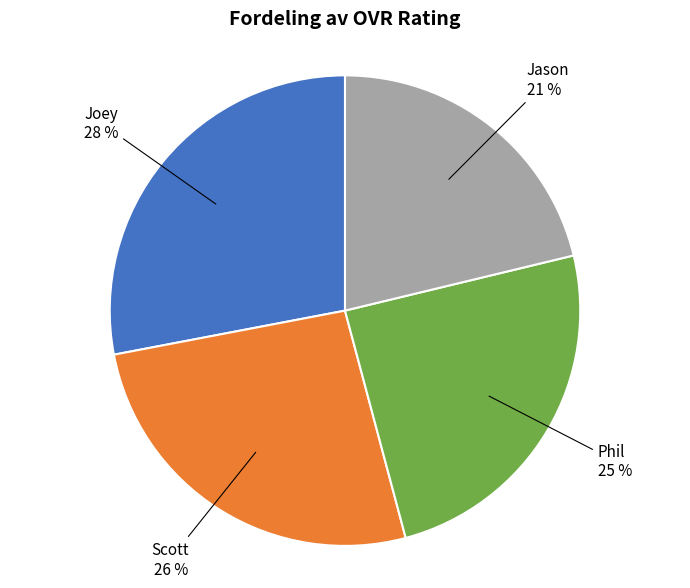

How many slices are in this pie chart?

4